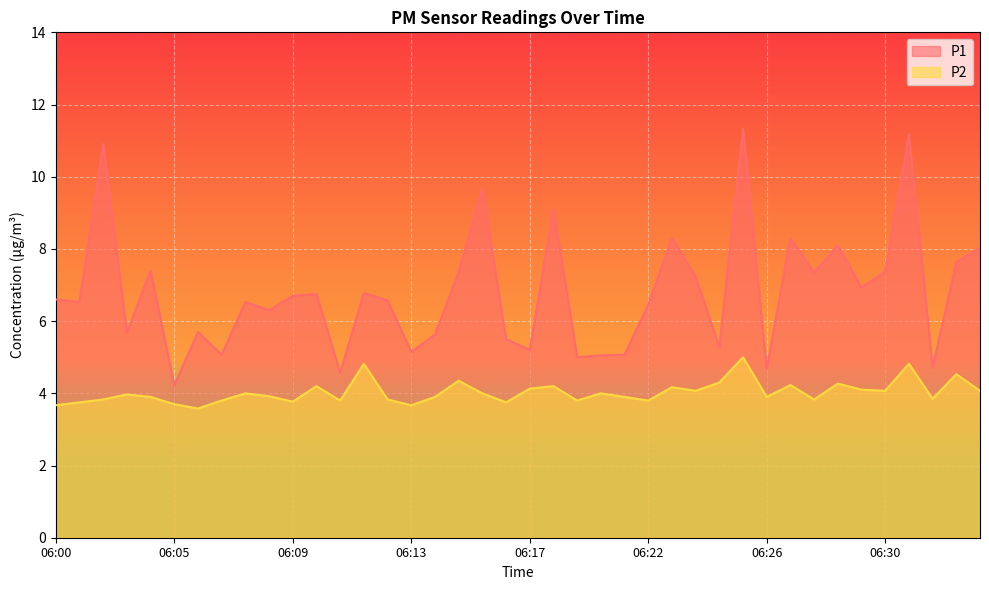

What is the value of the P2 point at the 39th from the left?

4.5